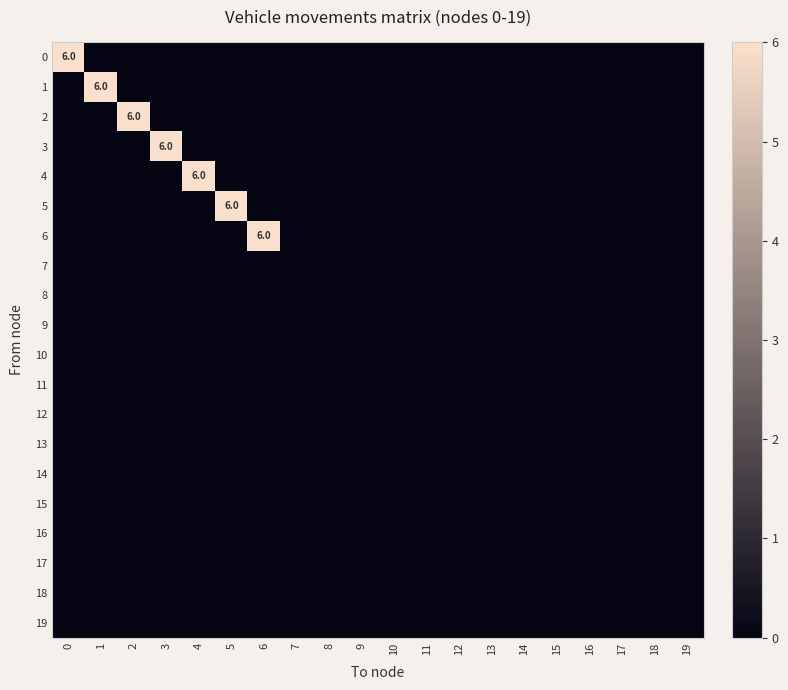

The value of 3 at 0 is -4. True or false?

False